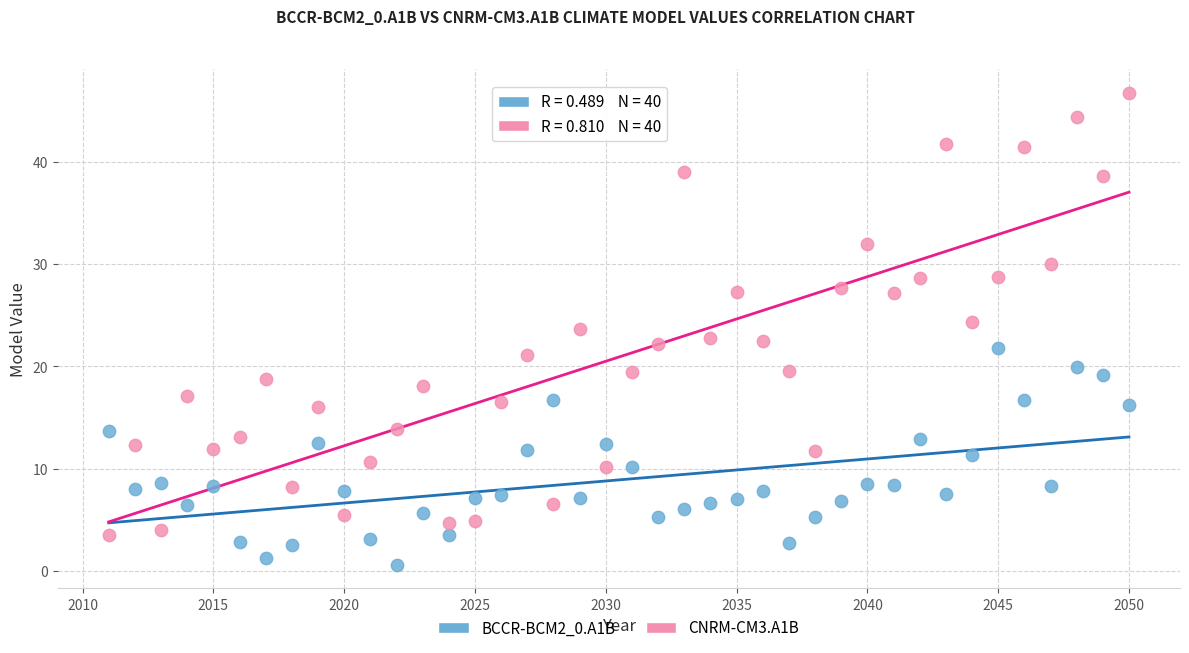

Which series has the widest spread of Y values?

CNRM-CM3.A1B